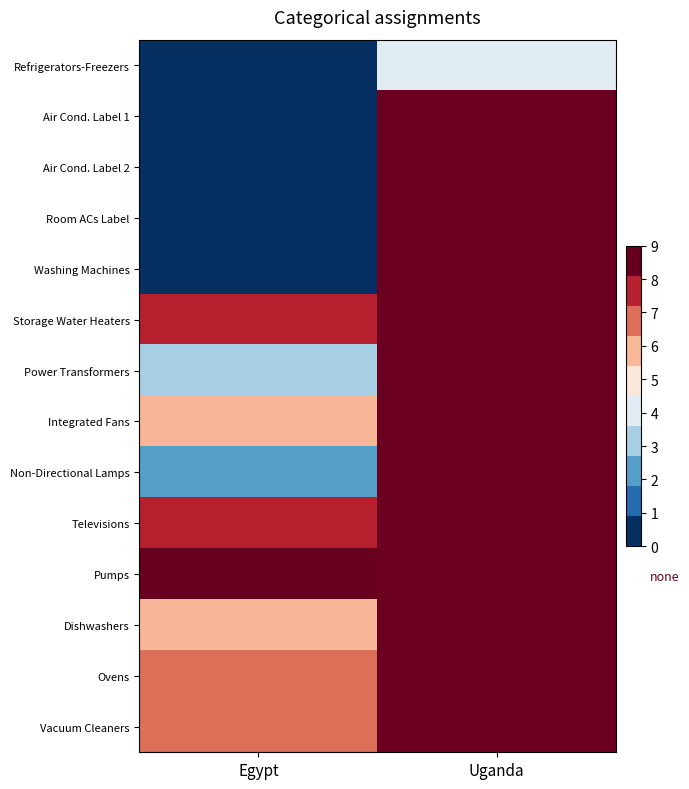

How many values in Air Cond. Label 2 are above zero?

1